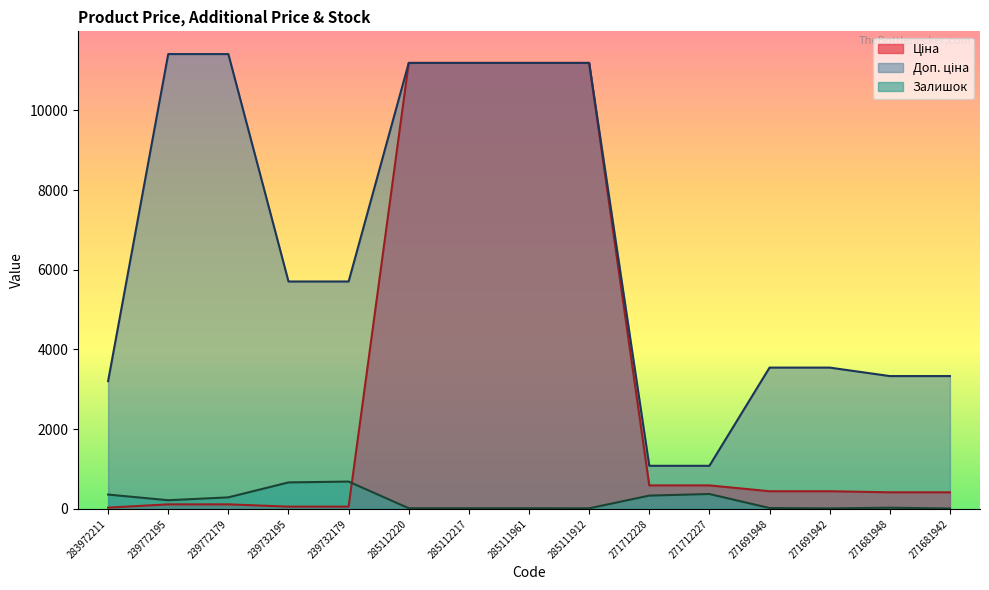

What is the difference between the maximum and minimum values in the Залишок series?

676.0